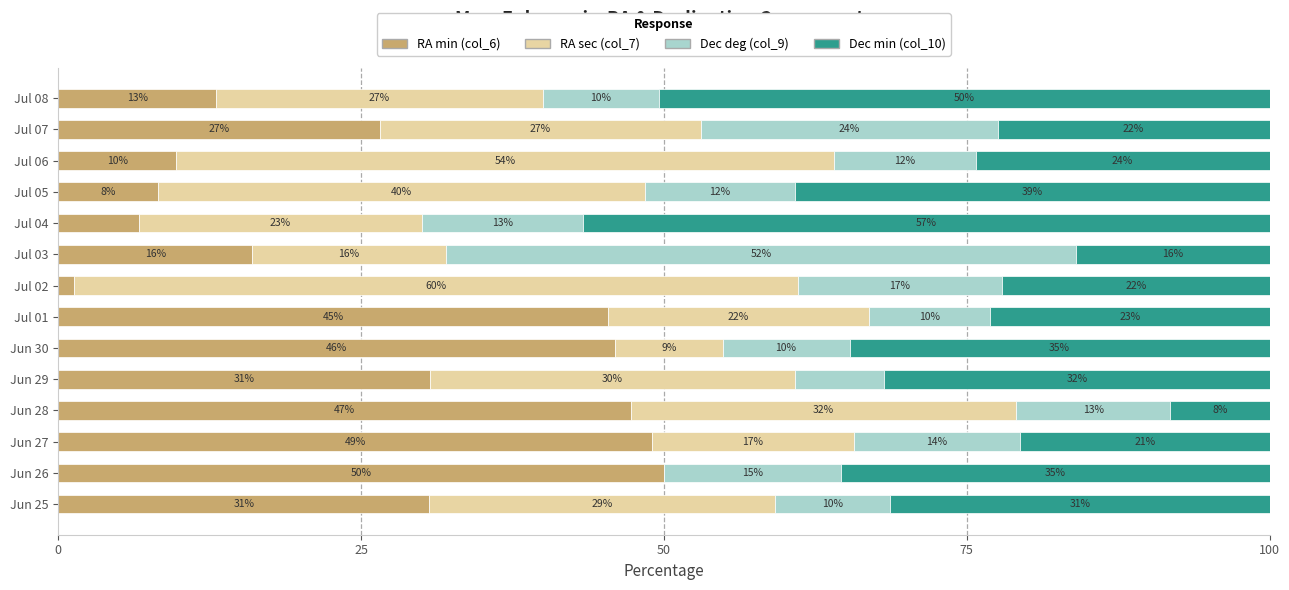

What is the total value across all series at Jul 04?

100.0